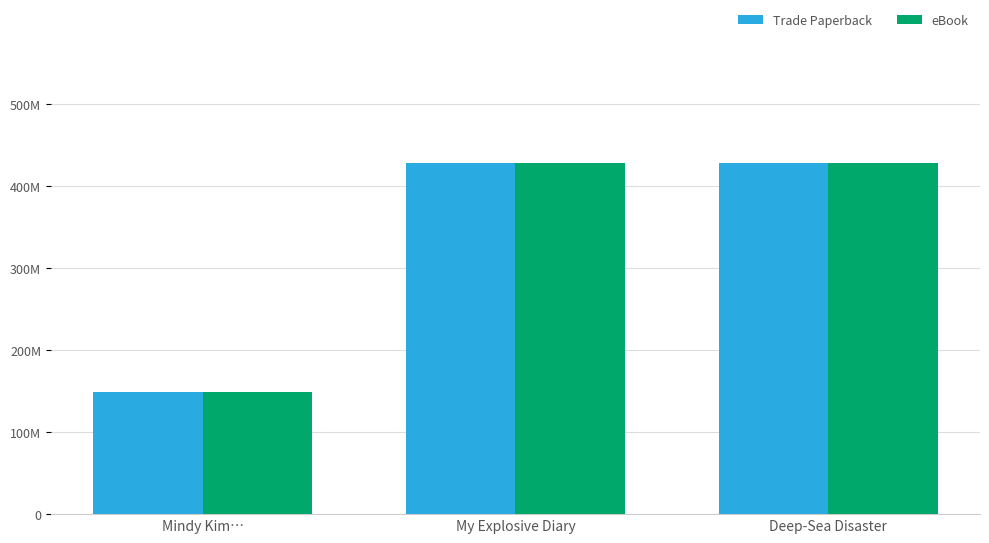

Are the bars grouped side by side (vs. stacked)?

Yes